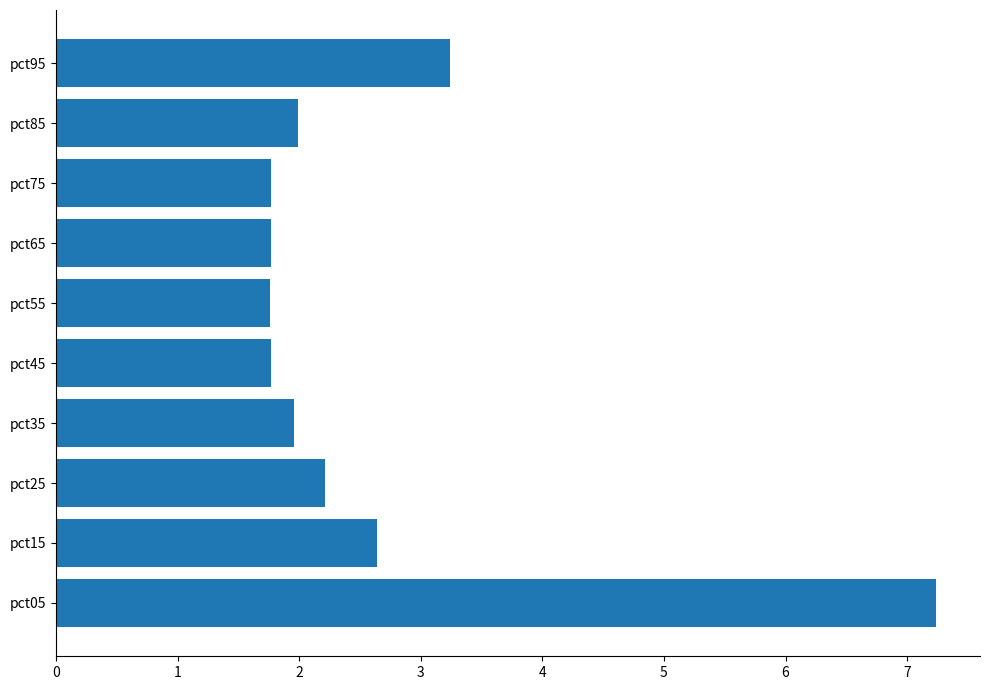

Reading top to bottom, what are all the values shown in this chart?

3.2	2.0	1.8	1.8	1.8	1.8	2.0	2.2	2.6	7.2